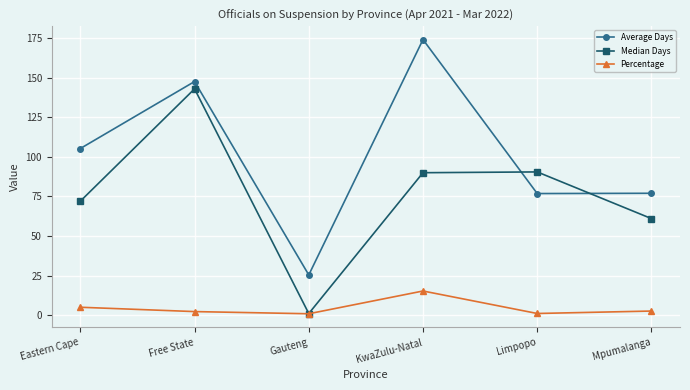

What is the label of the 1st point from the left?

Eastern Cape